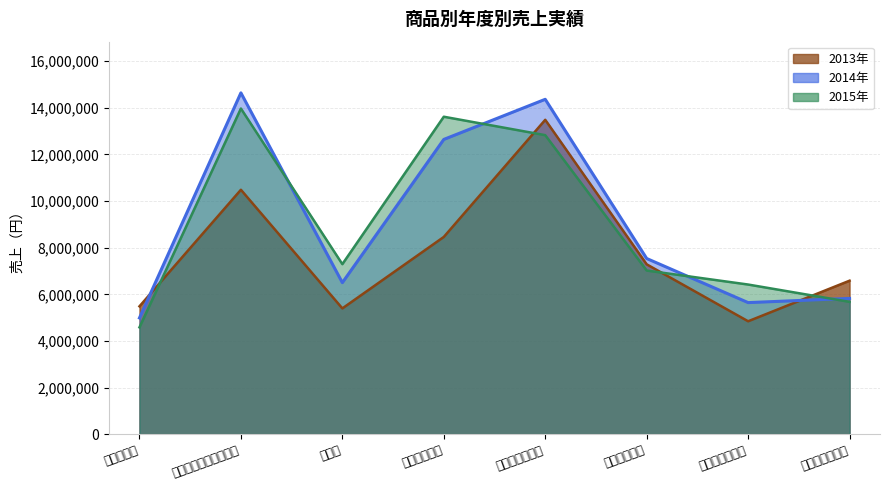

Between 大粒王様ぶどう and 梨詰め合わせ, which is larger?

梨詰め合わせ